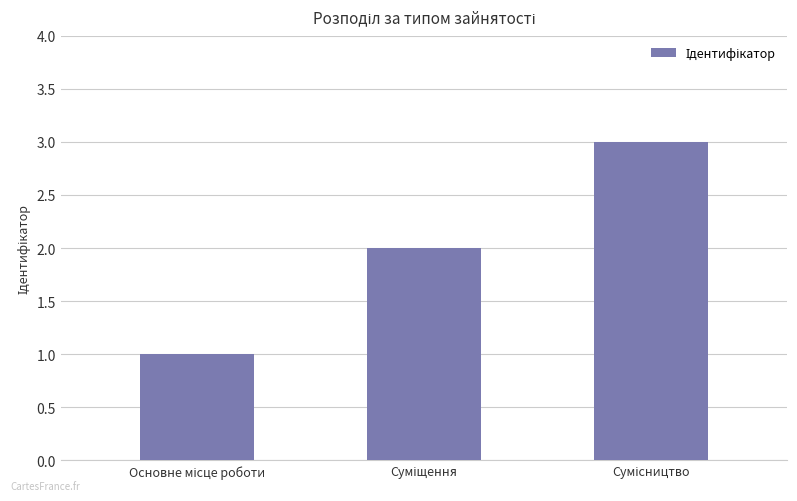

Are the bars grouped side by side (vs. stacked)?

No